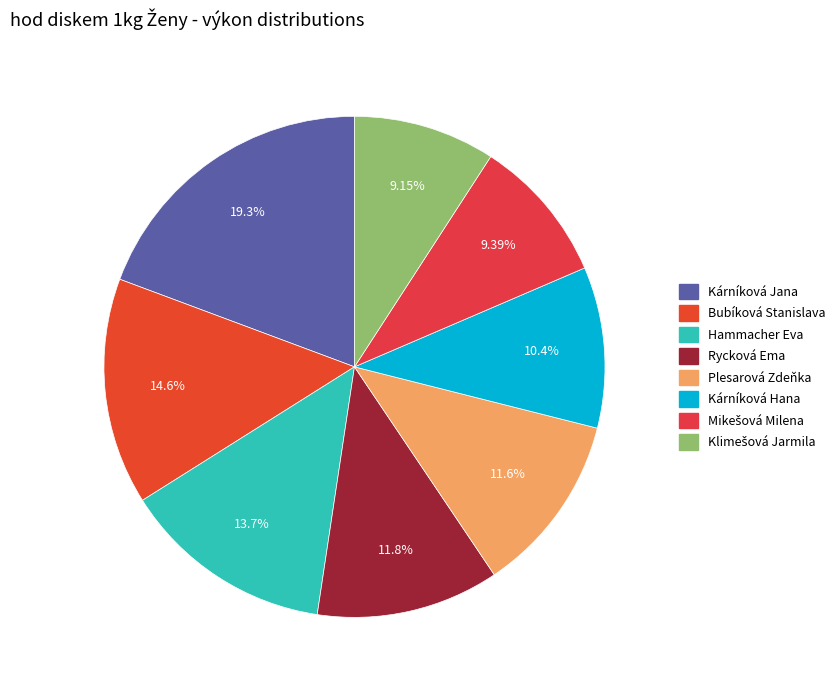

Is Kárníková Hana the majority of the pie?

No